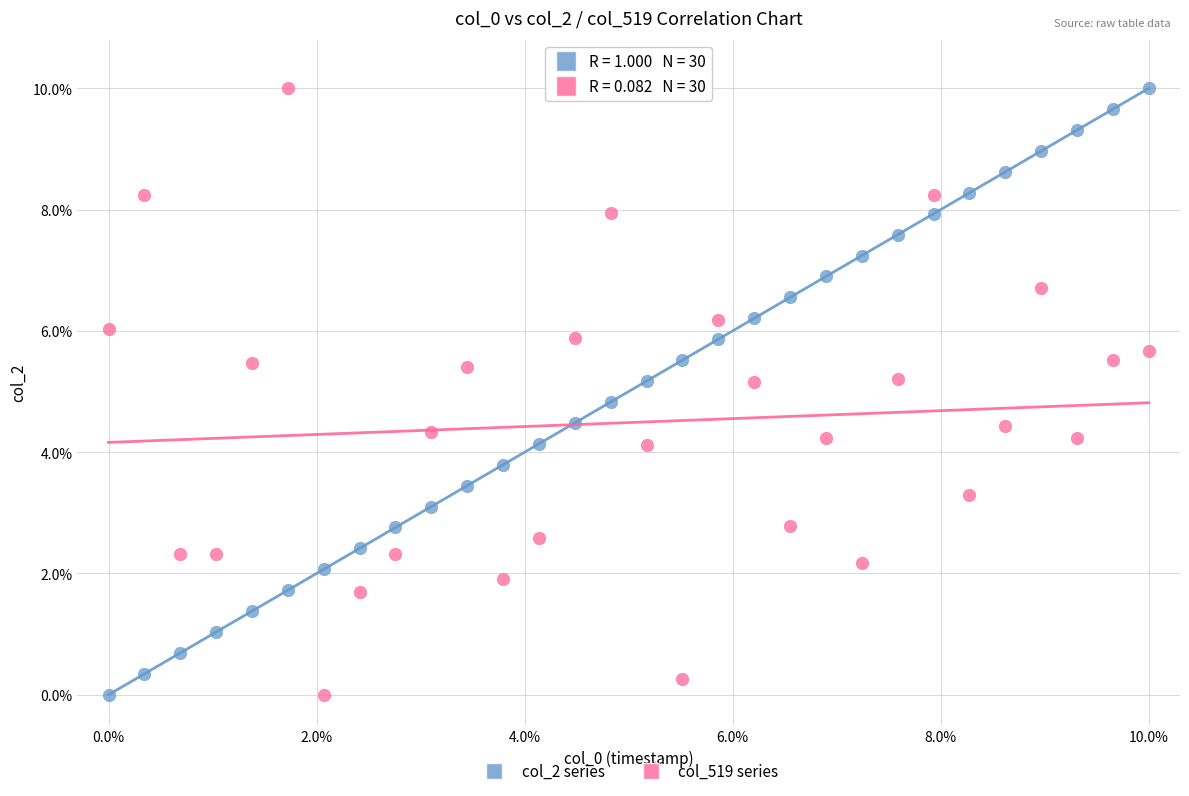

Across all data points, what is the range of Y values (max minus min)?

10.0